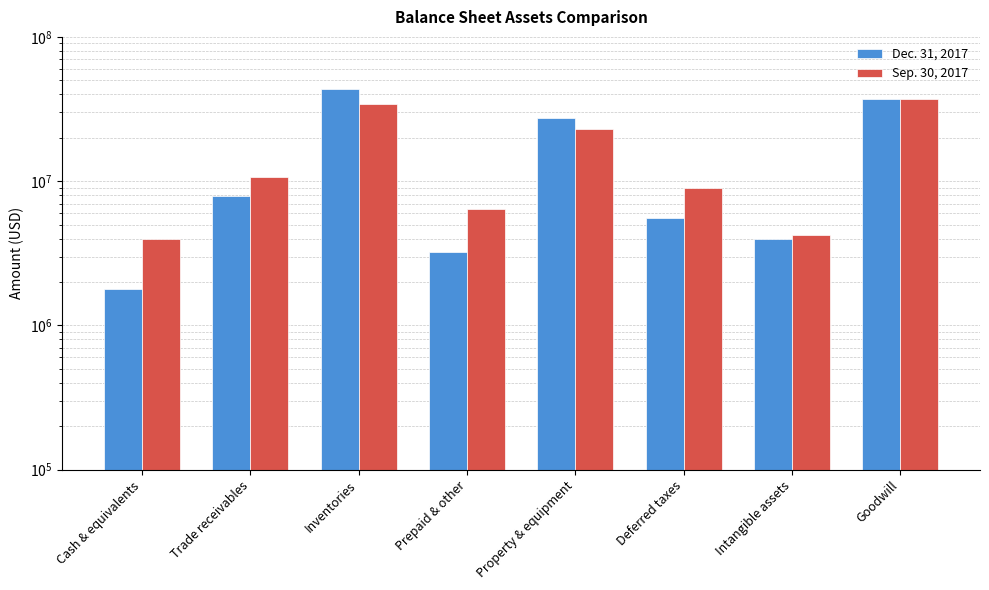

Reading left to right, extract all data points from this chart.

Dec. 31, 2017: 1783041	7884255	43675593	3242516	27479364	5589369	3993671	36946735
Sep. 30, 2017: 3972539	10636925	34501801	6435891	22817860	9000010	4205314	36946735